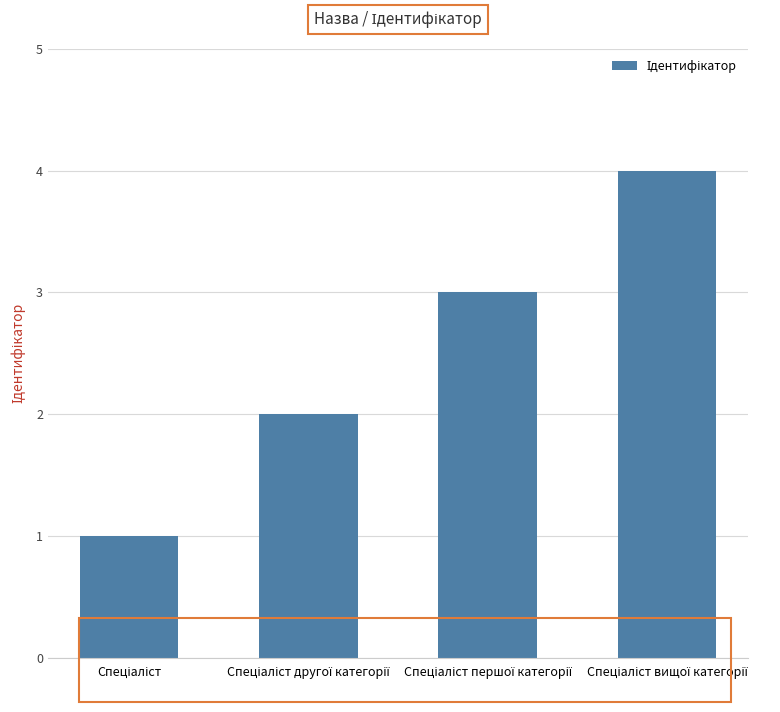

How many values are below 3?

2